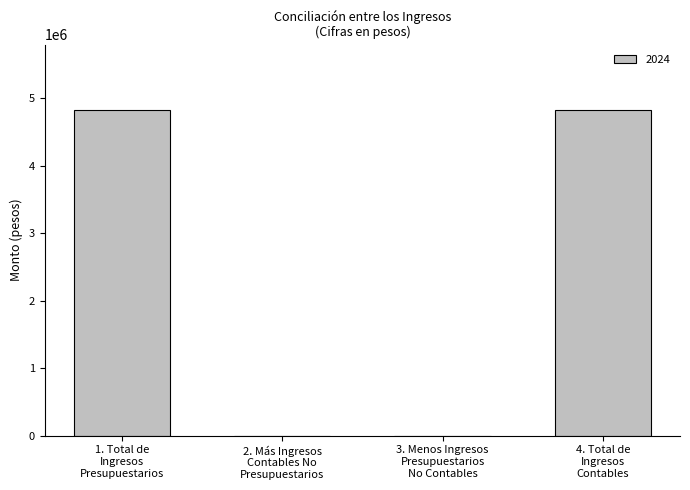

Is it true that the value at 2. Más Ingresos
Contables No
Presupuestarios is 1560409.6?

False